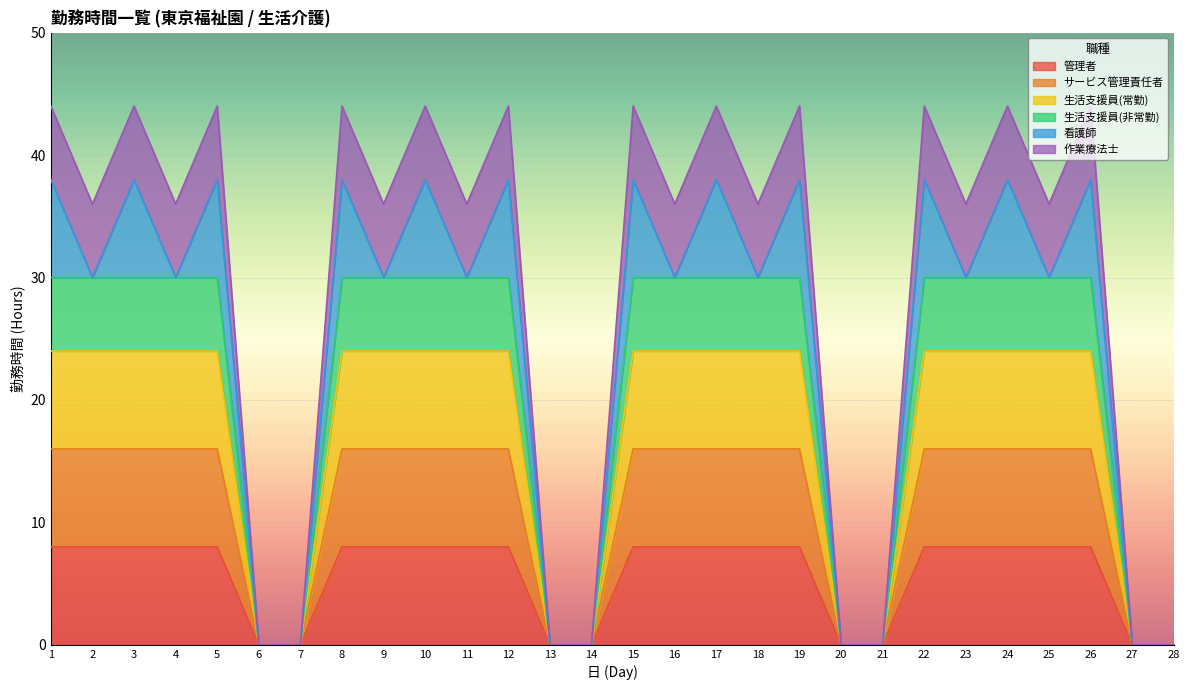

List the series in order of their peak value, highest first.

作業療法士, 生活支援員(非常勤), 生活支援員(常勤), サービス管理責任者, 管理者